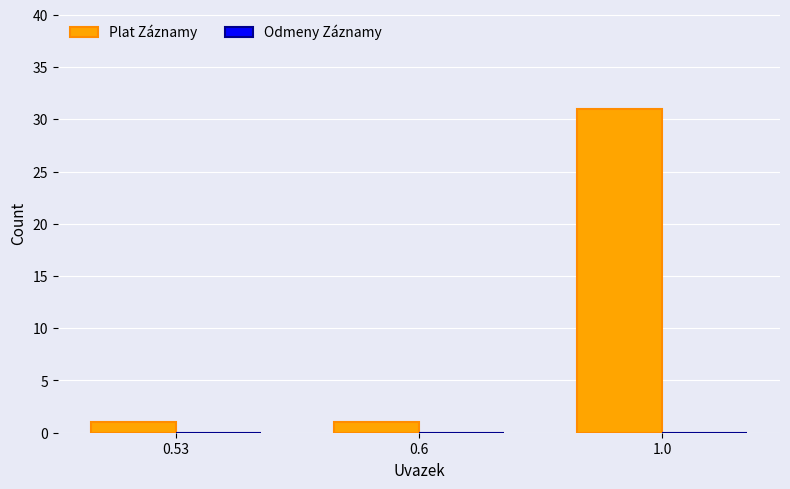

True or false: the data shows 52 at 1.0.

False